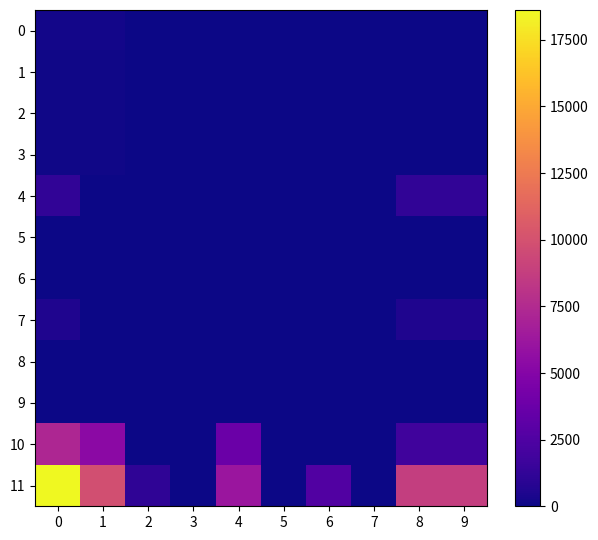

Which series changed the most between 4 and 9?

row_11